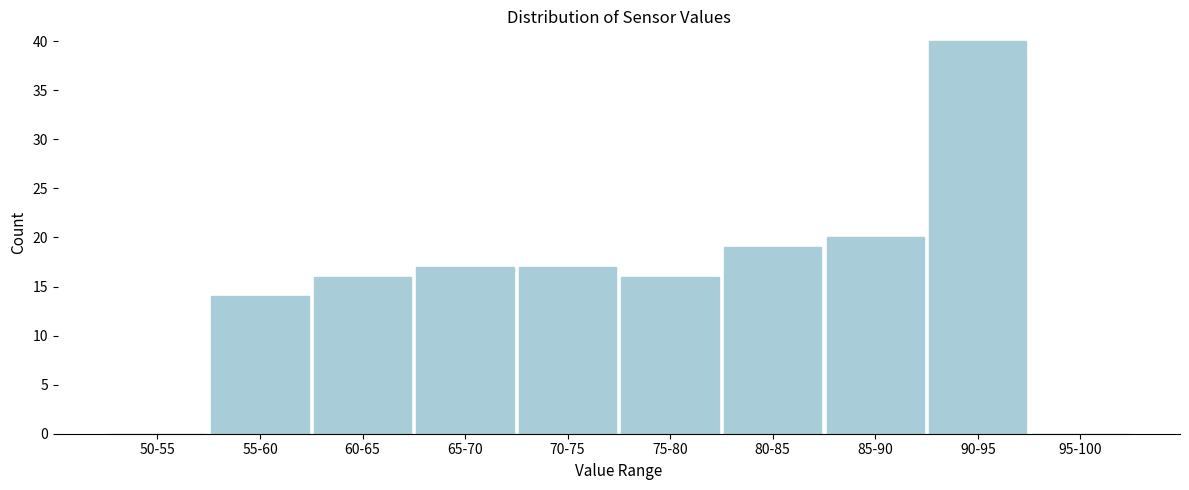

Reading left to right, list all the values displayed in this chart.

50-55=0	55-60=14	60-65=16	65-70=17	70-75=17	75-80=16	80-85=19	85-90=20	90-95=40	95-100=0